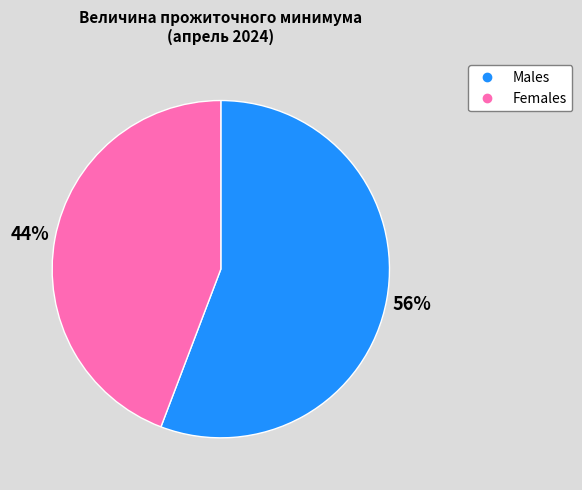

To the nearest percent, what is the average slice percentage?

50%